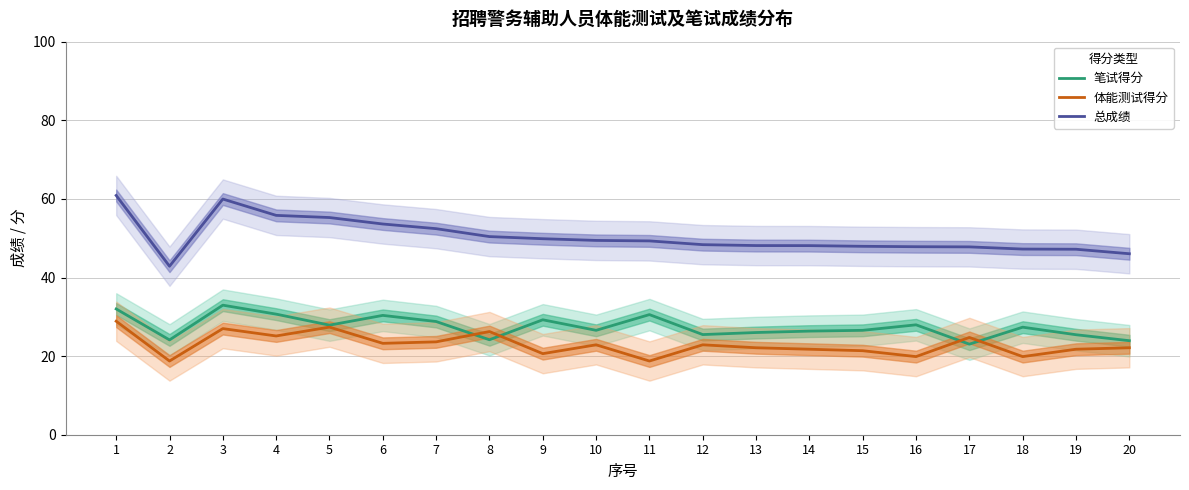

True or false: 笔试得分 has more than 0 points higher than both neighbors.

True